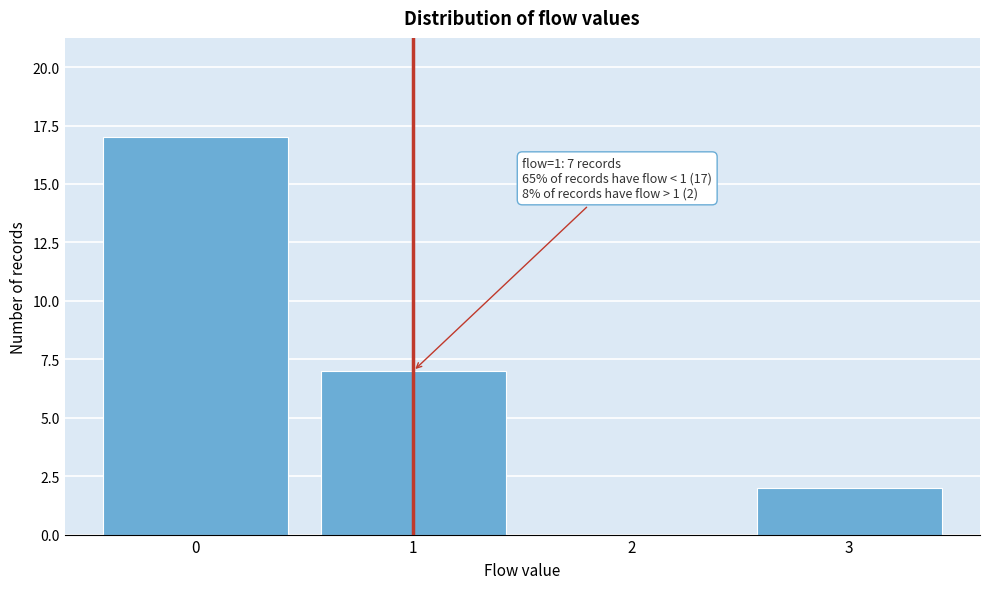

Reading left to right, what are all the values shown in this chart?

0=17	1=7	2=0	3=2